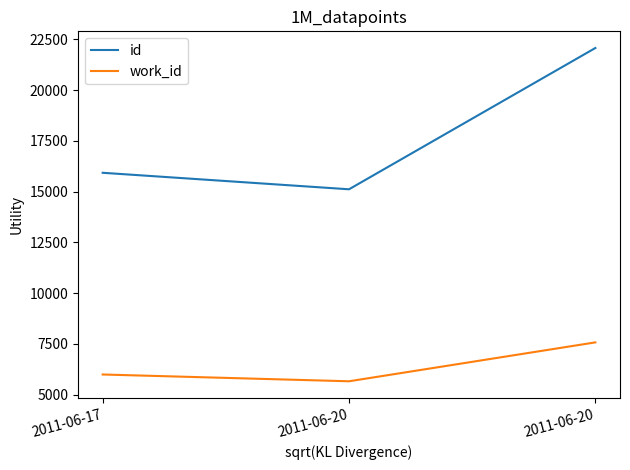

At which label is id closest to 18593?

2011-06-17